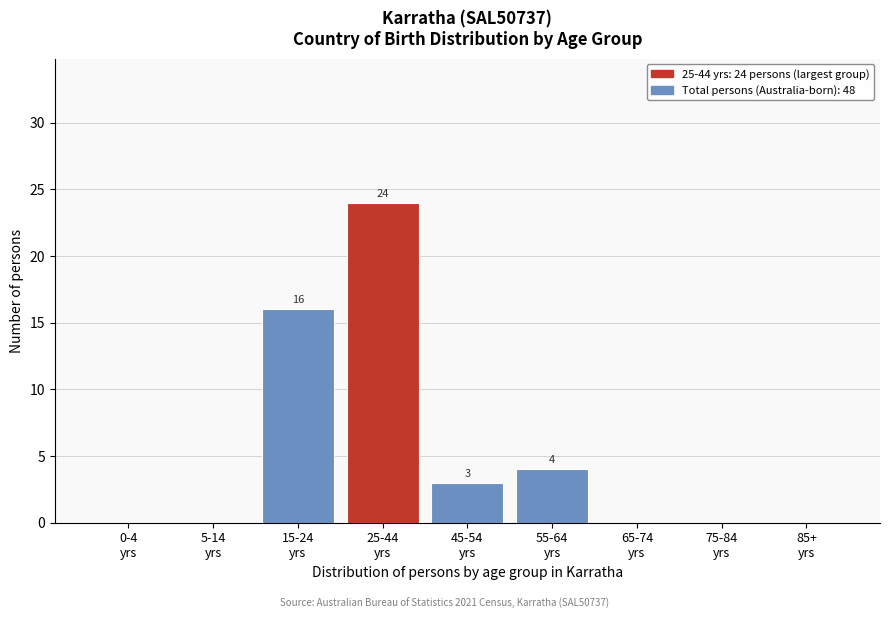

What is the sum of all values?

47